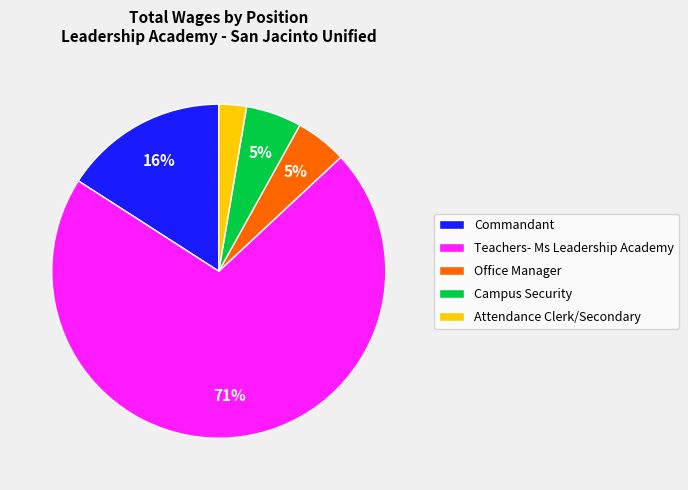

Which category accounts for the majority?

Teachers- Ms Leadership Academy